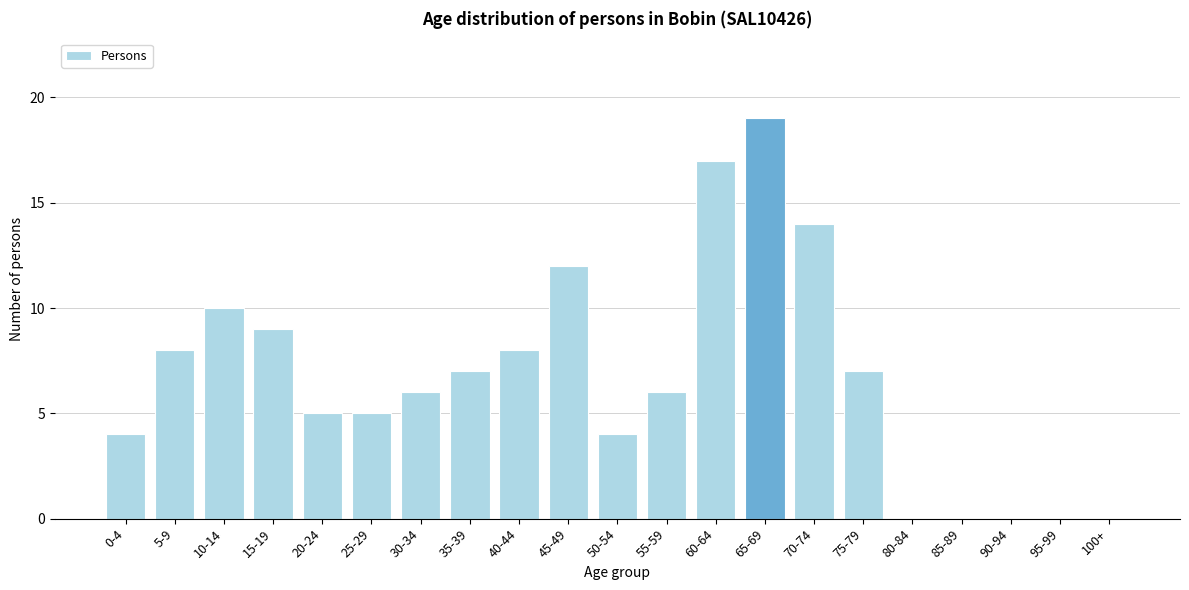

Reading right to left, list all the values displayed in this chart.

100+=0	95-99=0	90-94=0	85-89=0	80-84=0	75-79=7	70-74=14	65-69=19	60-64=17	55-59=6	50-54=4	45-49=12	40-44=8	35-39=7	30-34=6	25-29=5	20-24=5	15-19=9	10-14=10	5-9=8	0-4=4